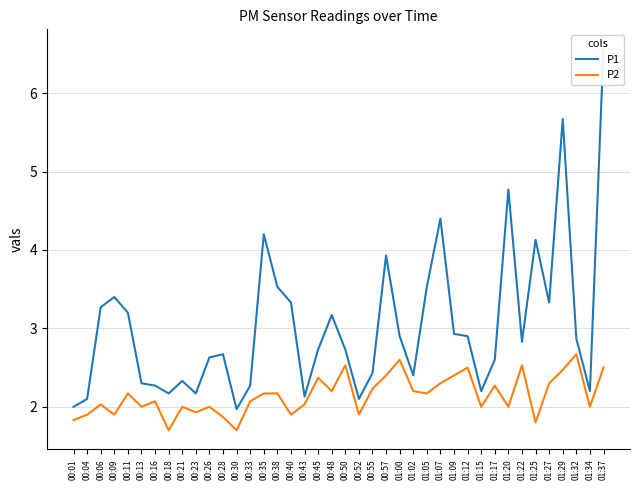

List the series in order of their peak value, lowest first.

P2, P1